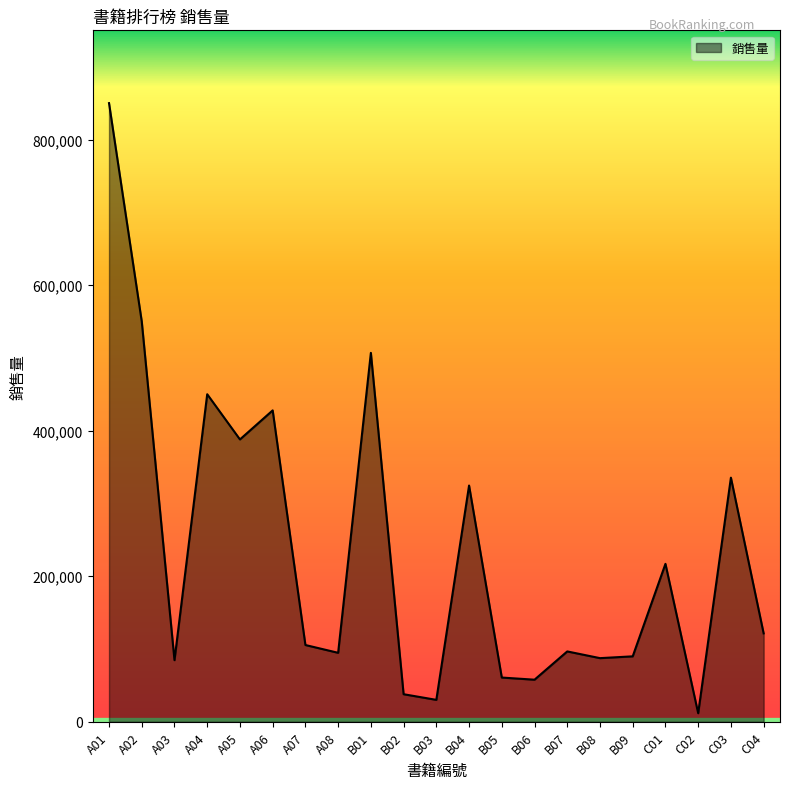

The value at A07 is 105488. True or false?

True